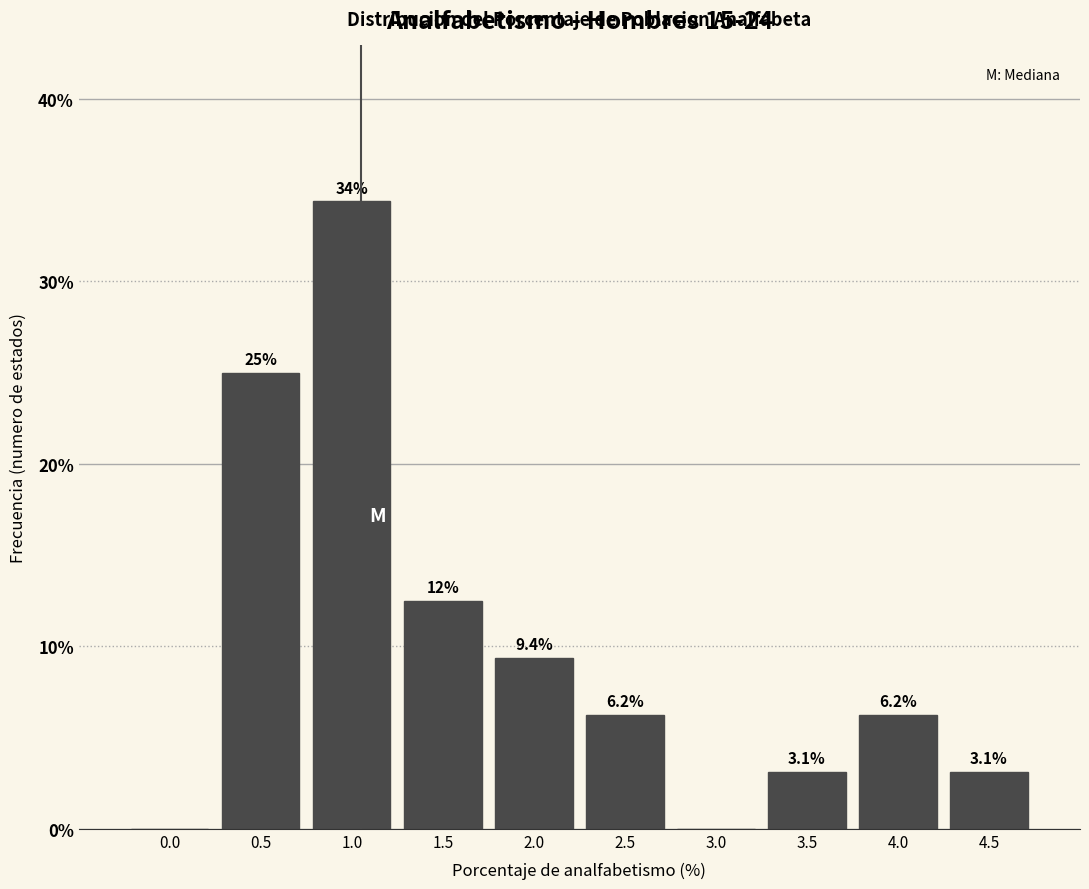

Is it true that the value at 2.0 is 16.5?

False